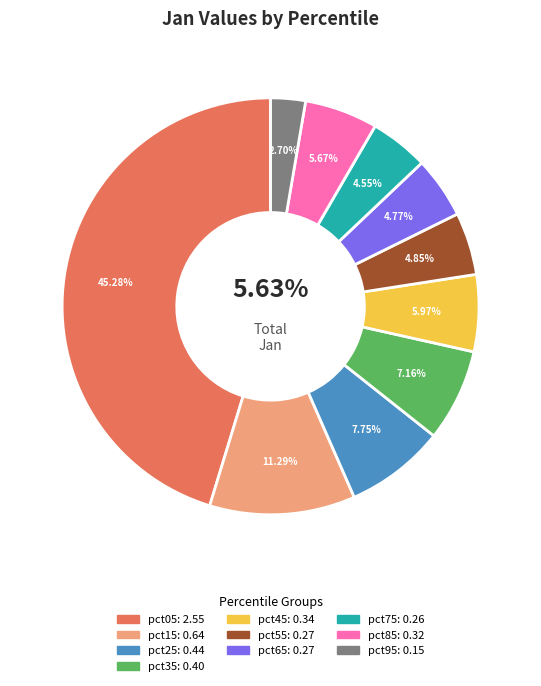

To the nearest percent, what is the difference between the largest and smallest slice percentages?

43%